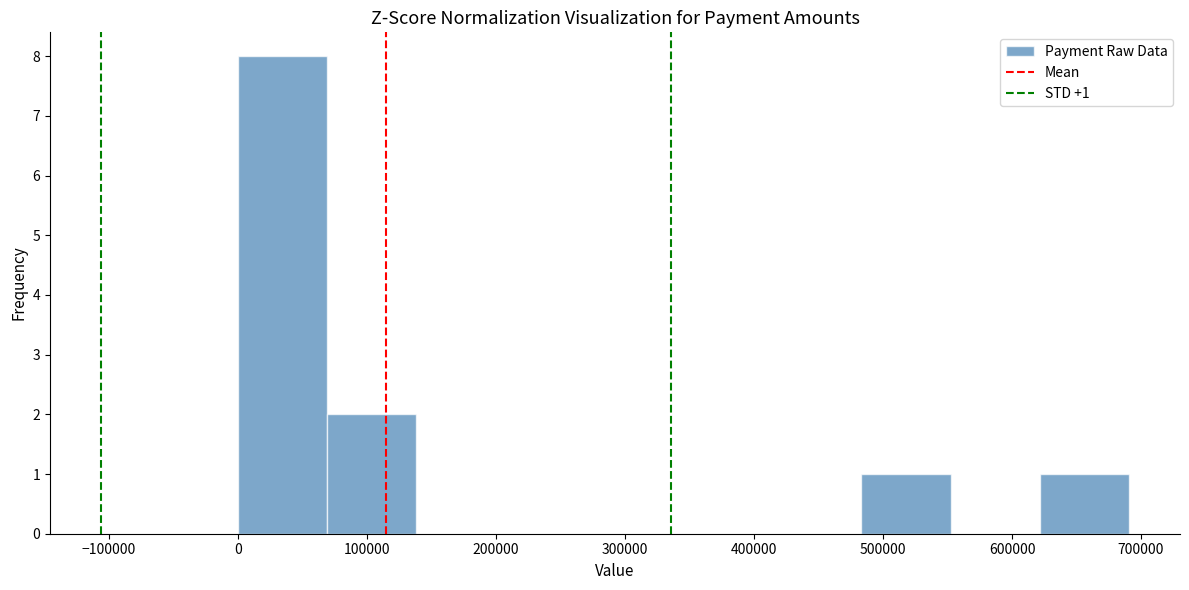

Which range on the x-axis has the tallest bar?

0 to 70000